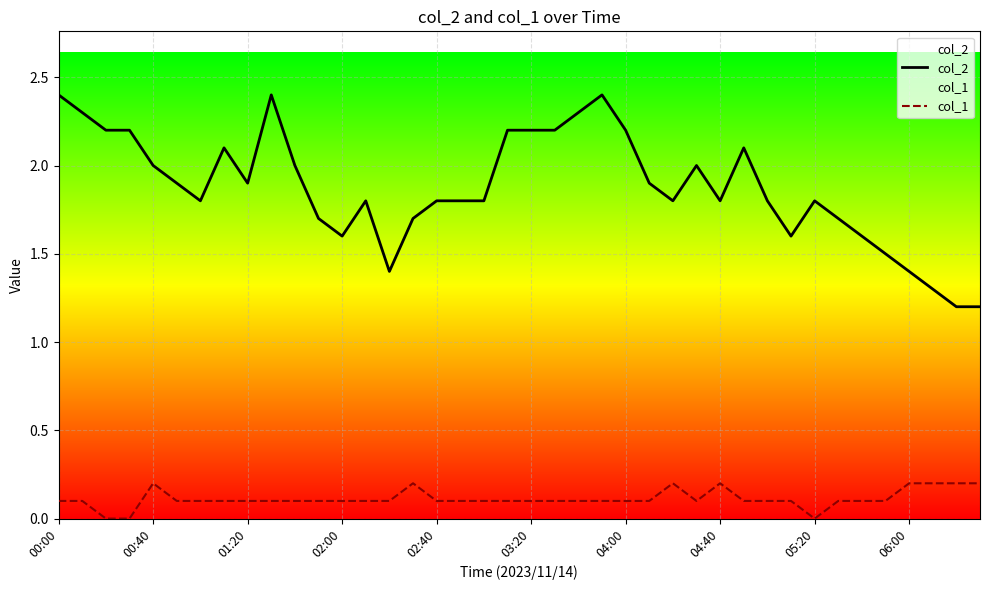

True or false: col_1 and col_2 cross at least once.

False